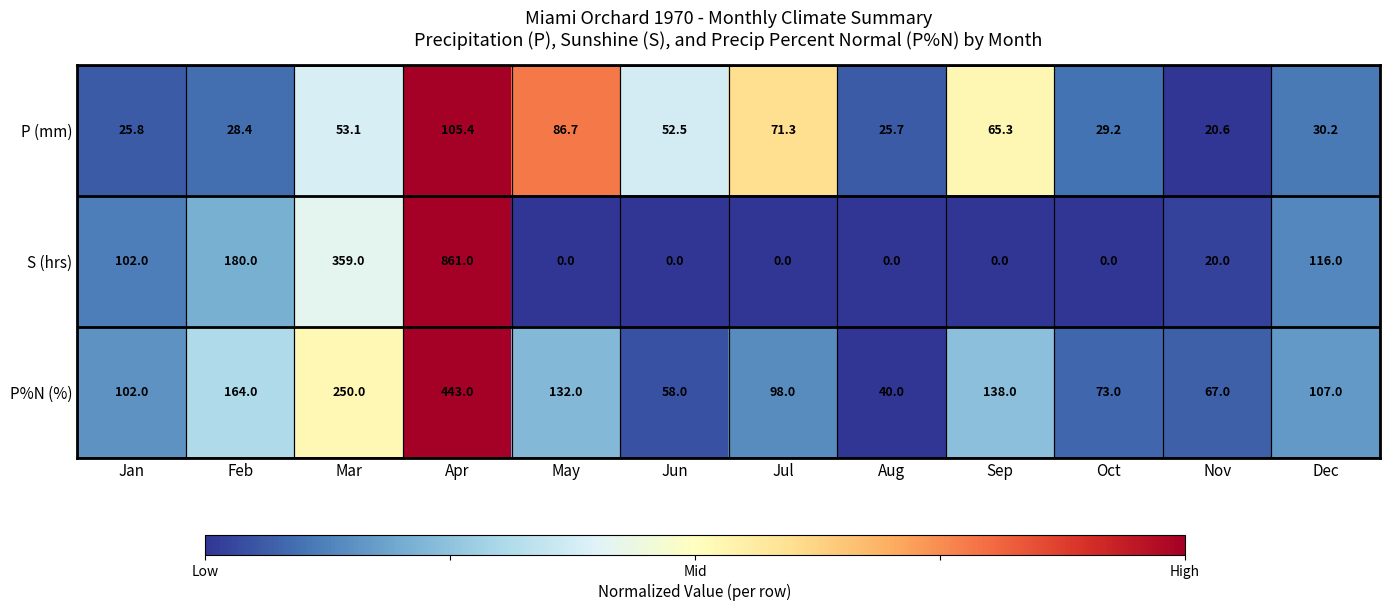

At which label does P (mm) first exceed 52?

Mar